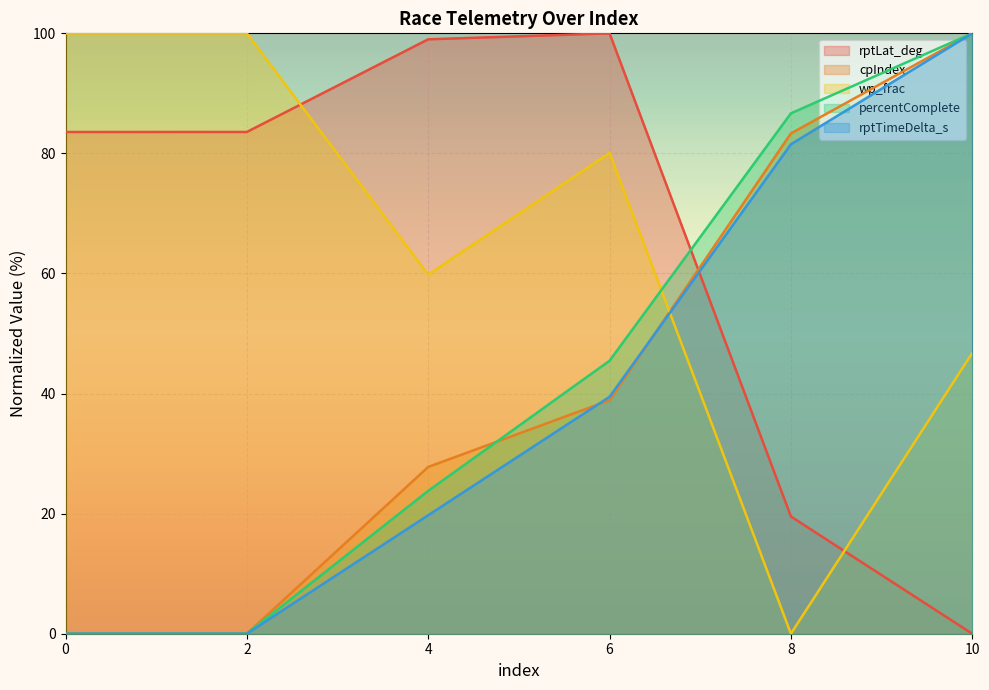

Which has a higher value, 4 or 6?

6